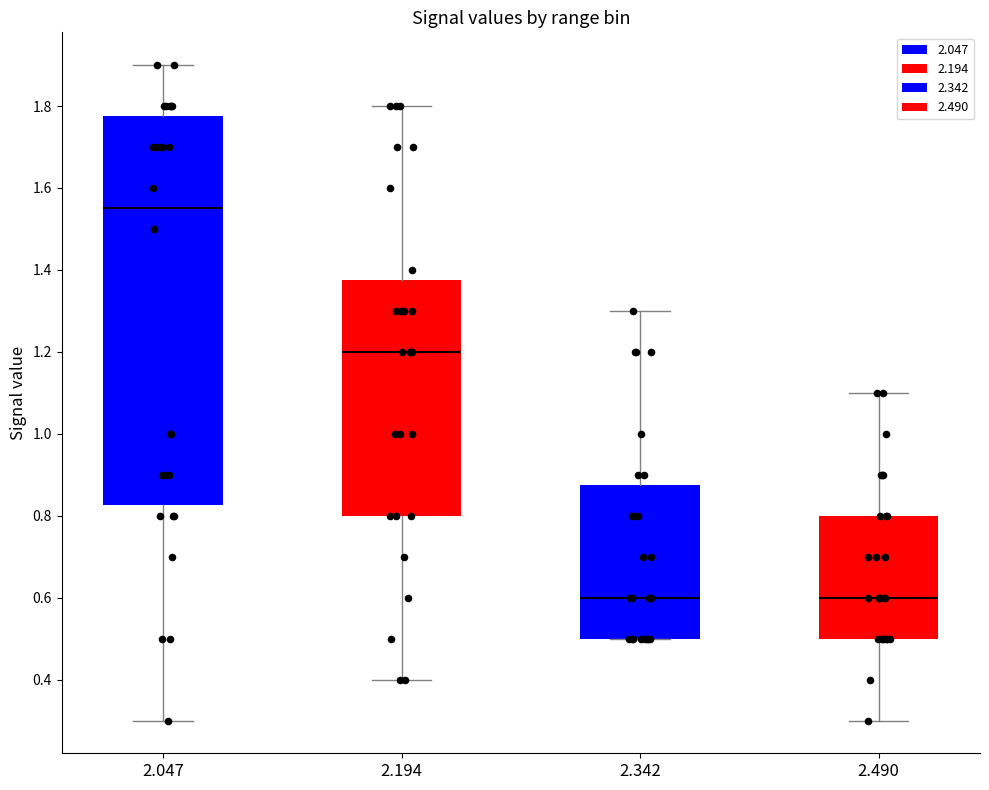

Reading left to right, transcribe this box plot: for each box, give where its median line is, the range the box spans, and where its two whiskers end, as read against the y-axis. The values are not printed on the chart, so give them approximately, as read against the axis.

2.047: median 1.56, box 0.82 to 1.78, whiskers 0.30 to 1.90
2.194: median 1.20, box 0.80 to 1.38, whiskers 0.40 to 1.80
2.342: median 0.60, box 0.50 to 0.88, whiskers 0.50 to 1.30
2.490: median 0.60, box 0.50 to 0.80, whiskers 0.30 to 1.10